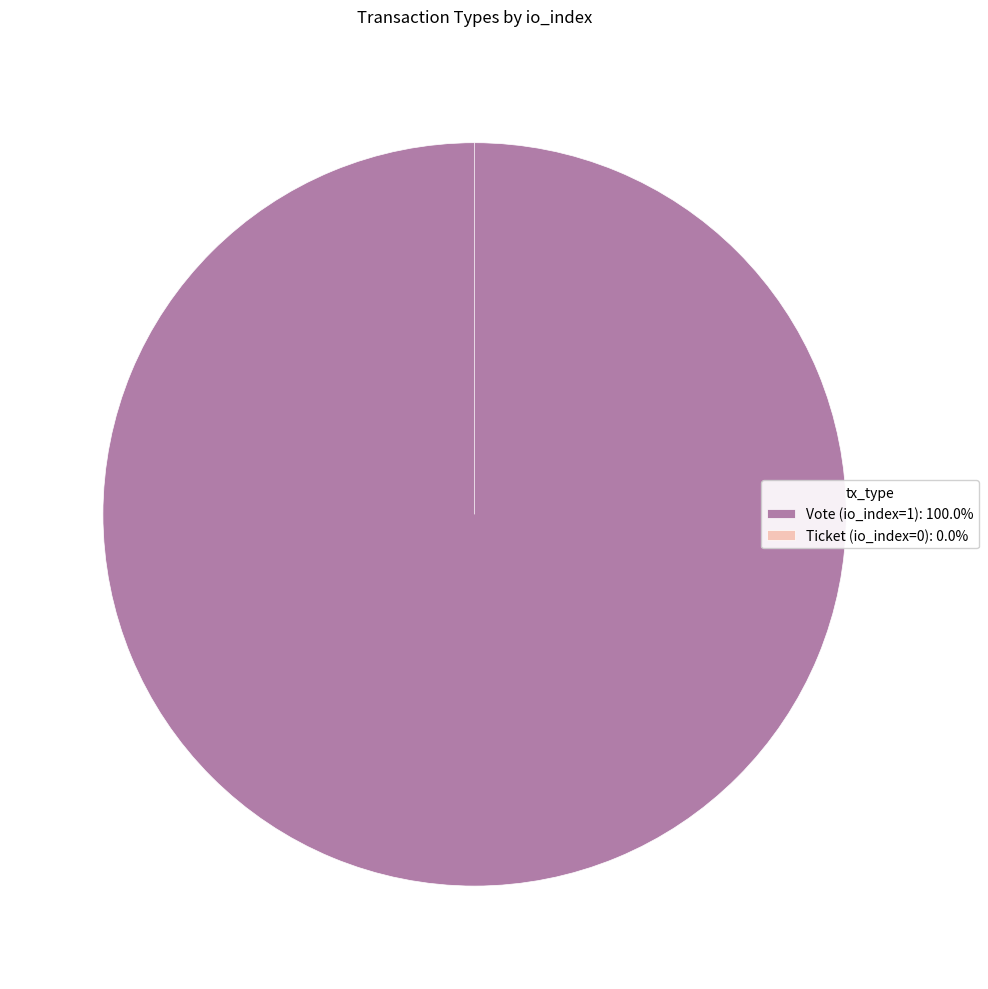

What is the total percentage of Ticket (io_index=0) and Vote (io_index=1)?

100.0%